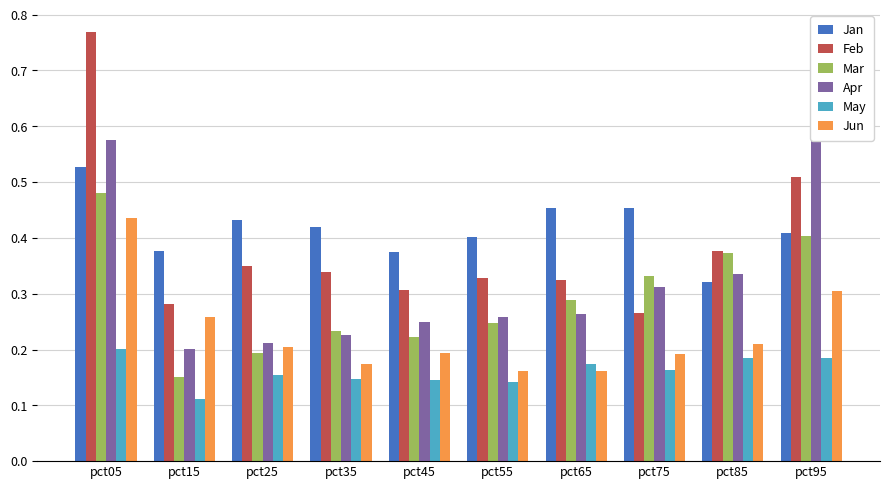

Rank the series by their maximum value, from highest to lowest.

Feb, Apr, Jan, Mar, Jun, May